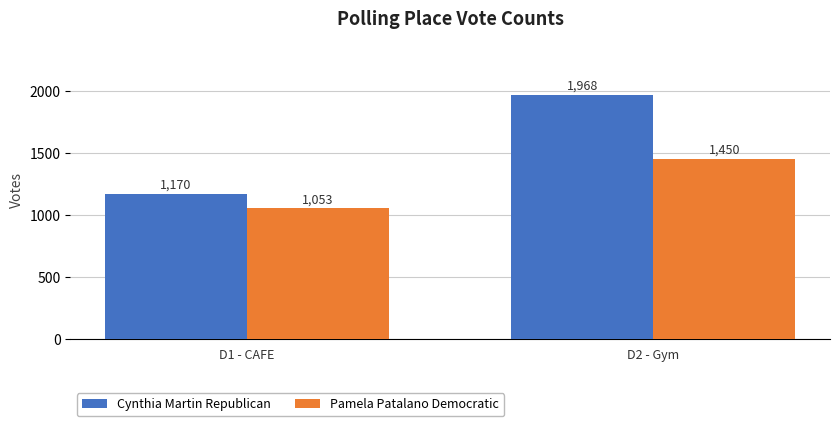

Reading left to right, extract all data points from this chart.

Cynthia Martin Republican: 1170	1968
Pamela Patalano Democratic: 1053	1450